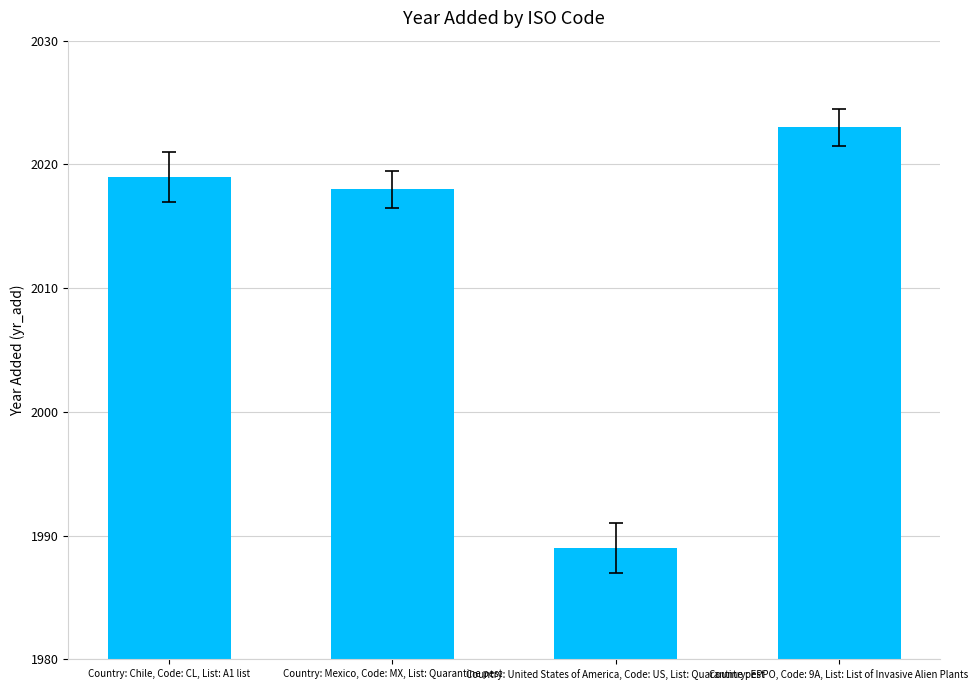

What is the average value?

2012